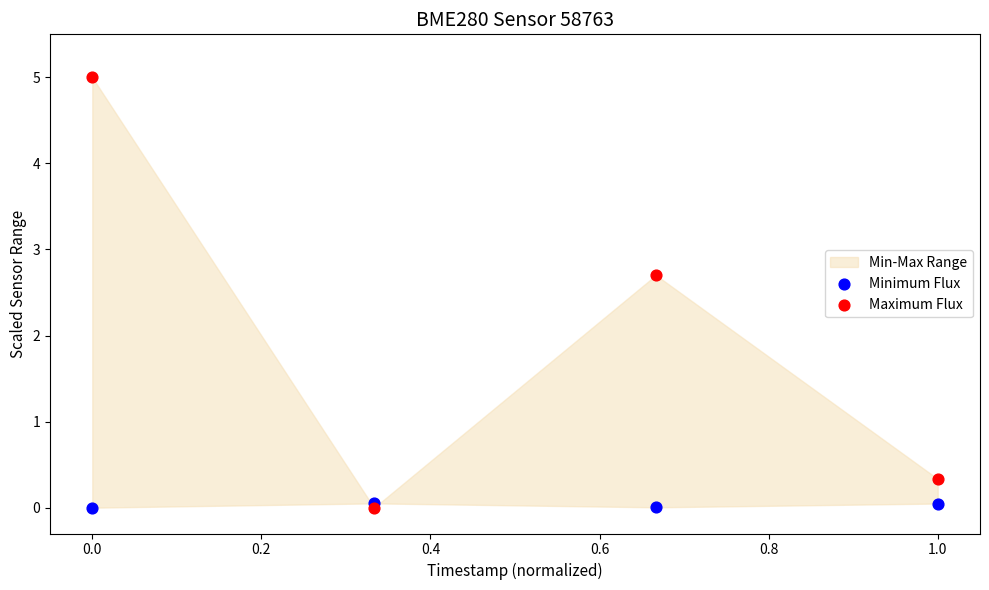

Across all series, what Y value is closest to 2?

2.7